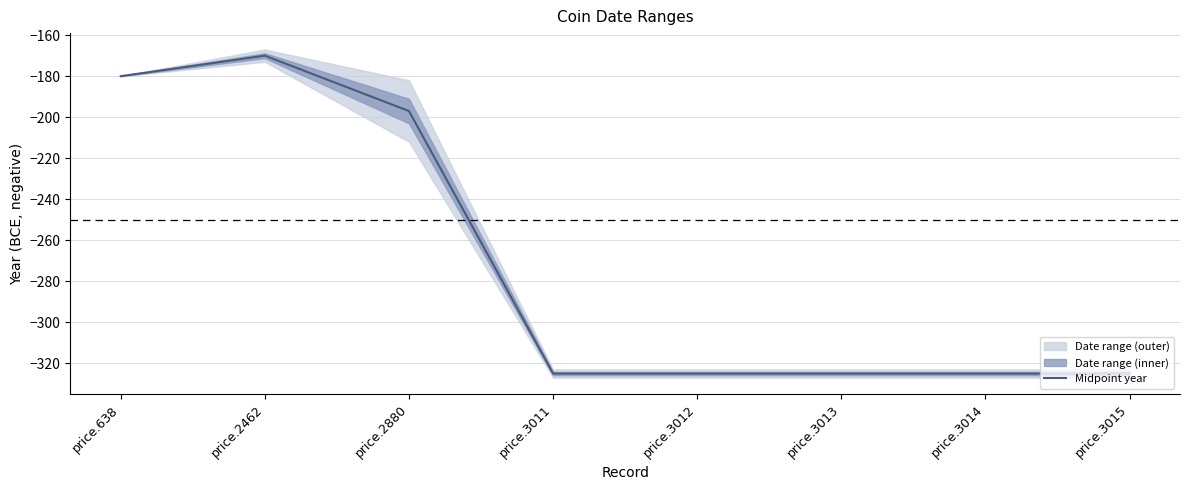

True or false: the data shows -50 at price.2880.

False